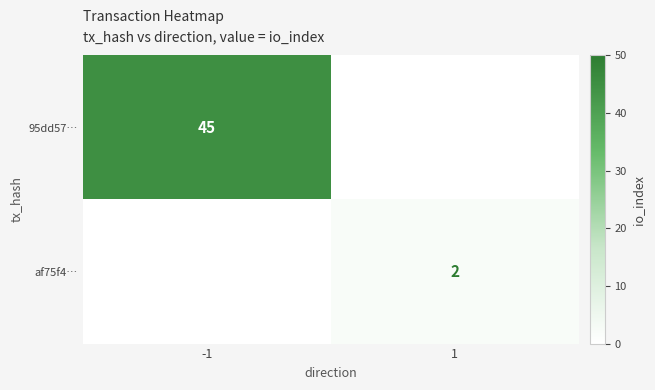

True or false: af75f4… has a value of 3 at 1.

False